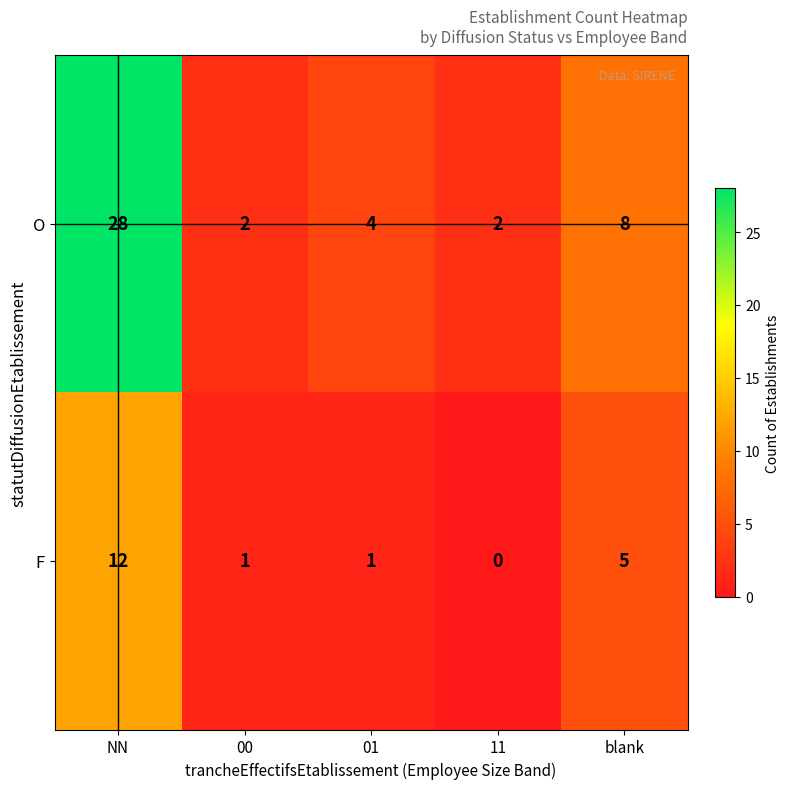

Rank the series by their average value, from highest to lowest.

O, F